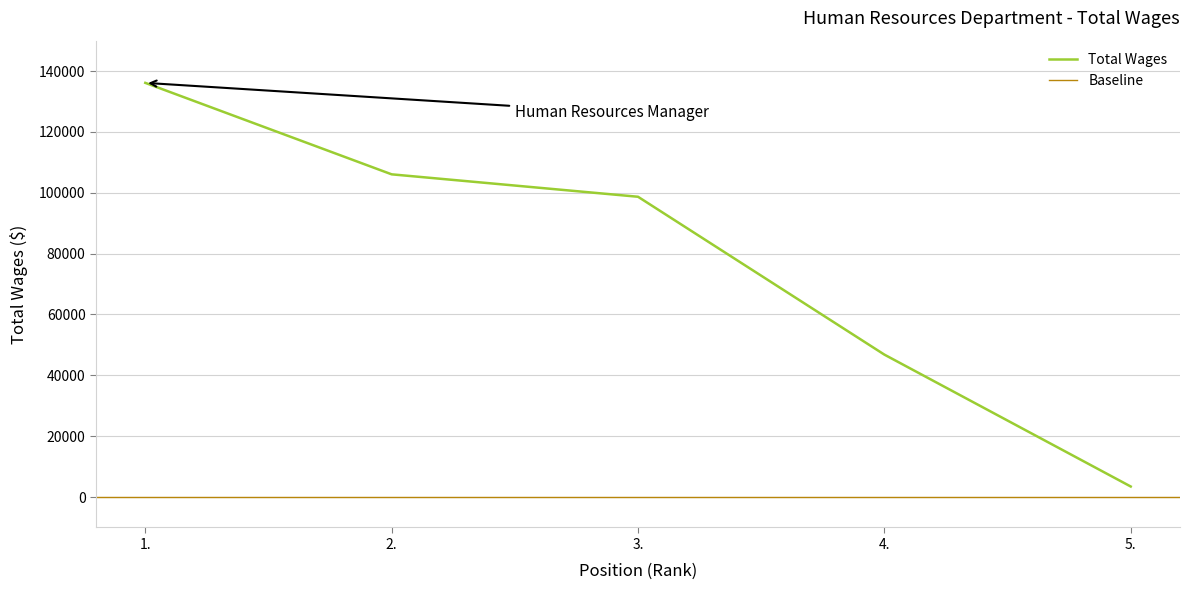

Approximately how many times larger is the value at 2. compared to 3.?

1.1